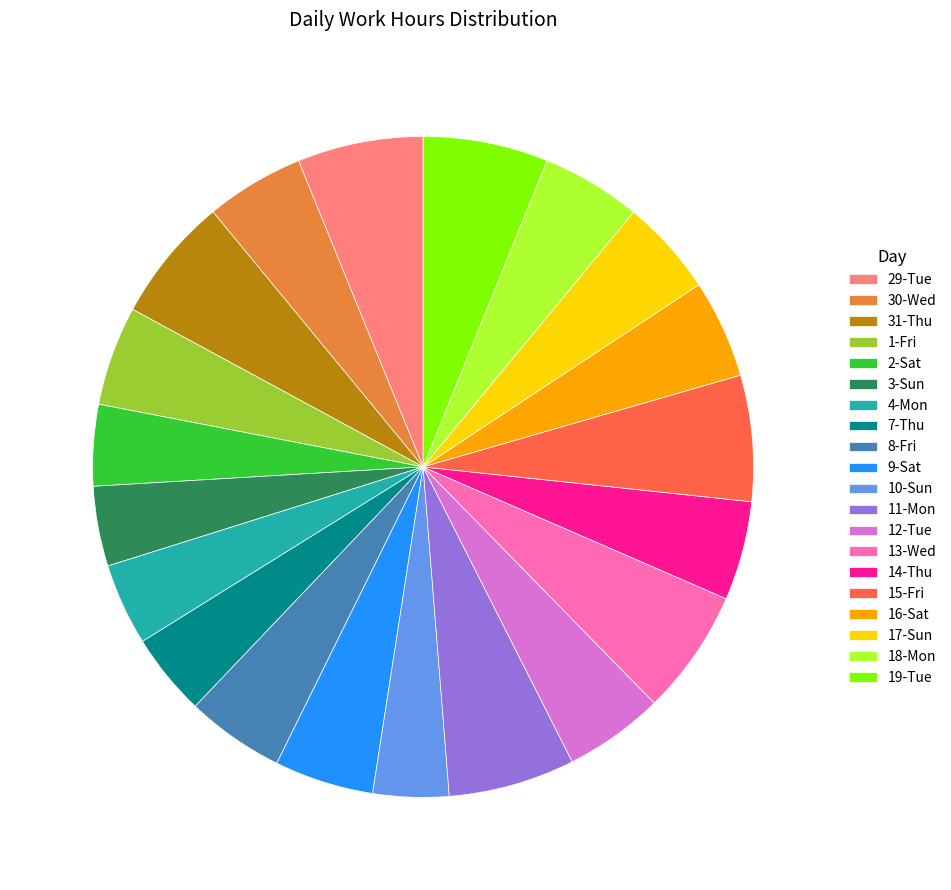

True or false: 11-Mon accounts for 6% of the total.

True